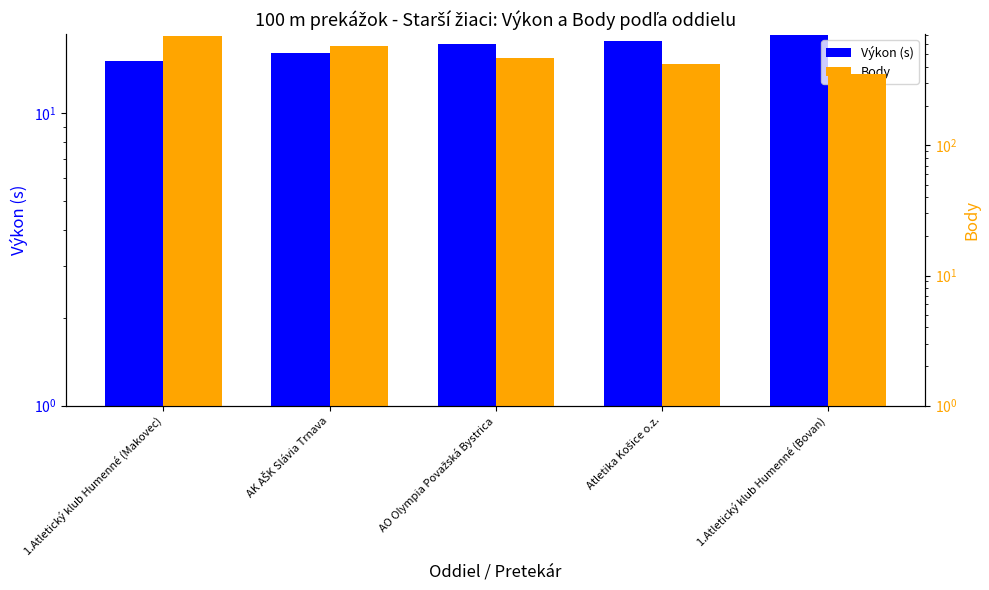

What is the smallest value displayed?

15.2